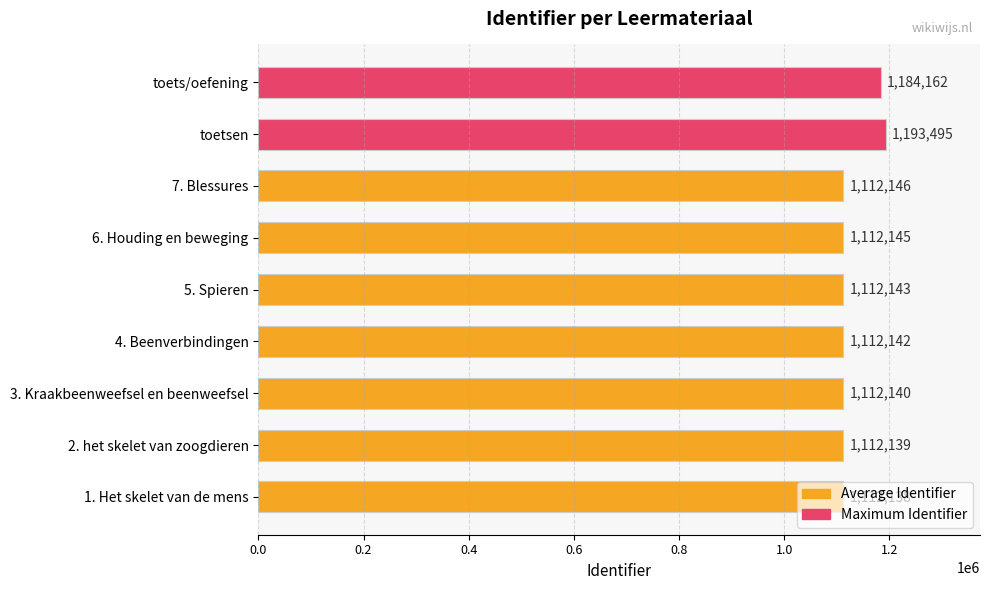

What is the difference between the second highest and minimum values?

72024